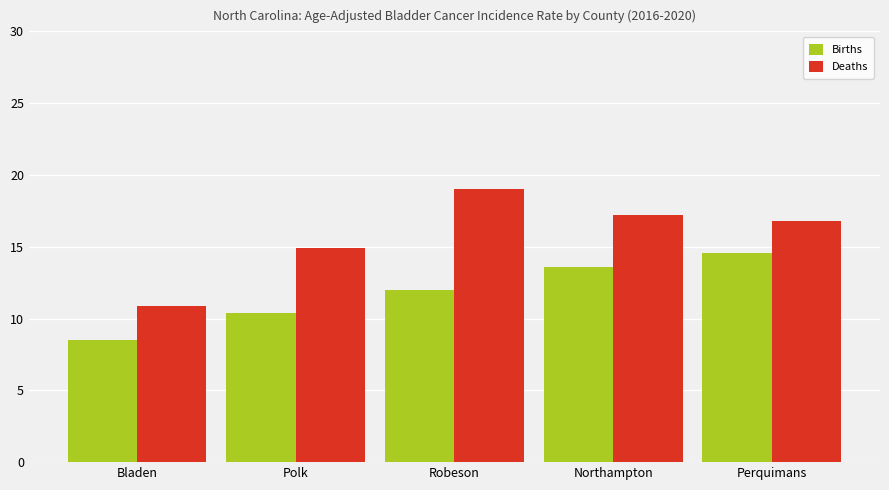

What is the difference between the Births values at Bladen and Polk?

1.9